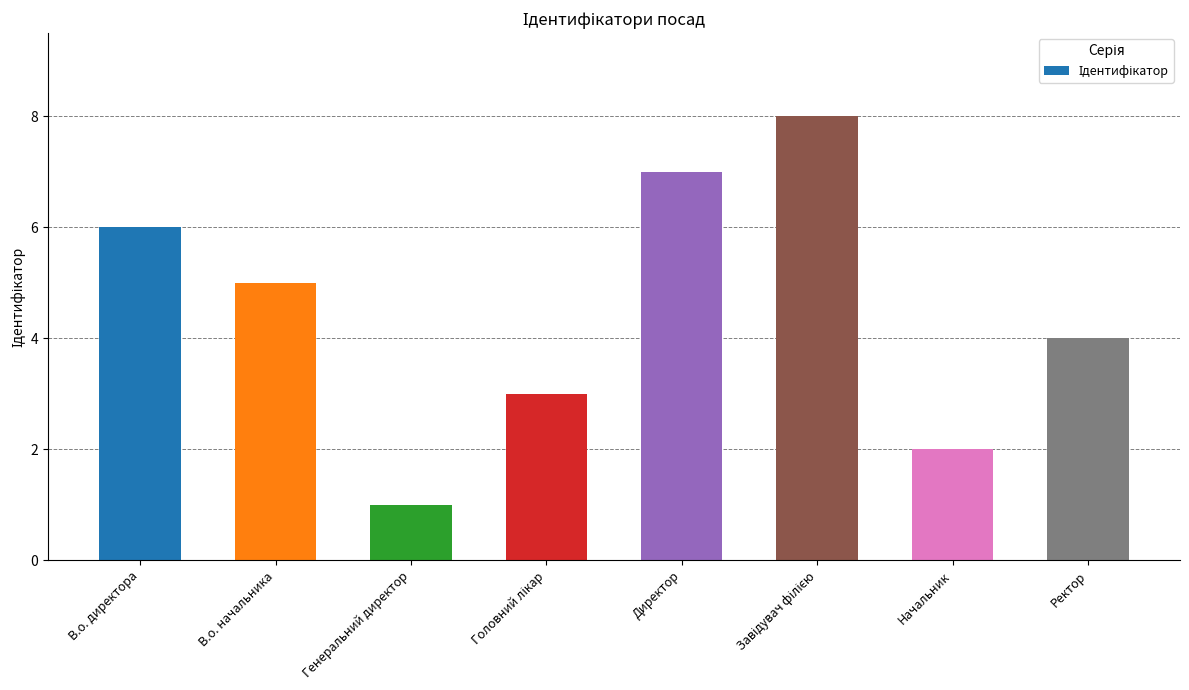

Reading right to left, list all the values displayed in this chart.

4	2	8	7	3	1	5	6